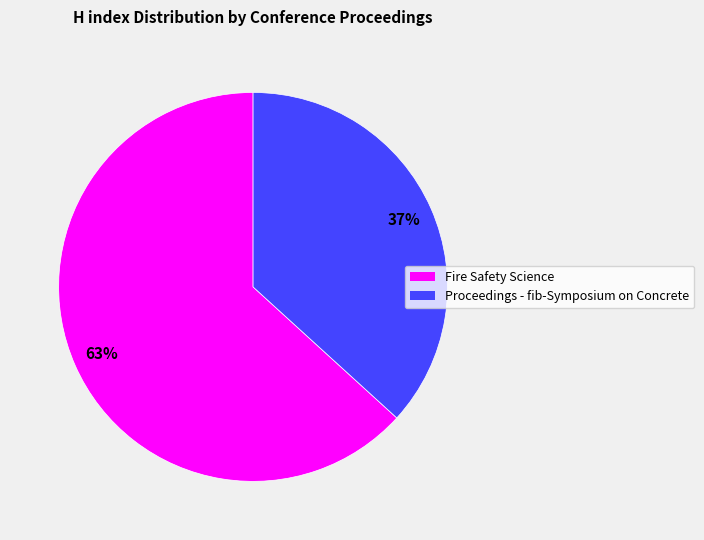

To the nearest percent, what is the difference between the largest and smallest slice percentages?

26%